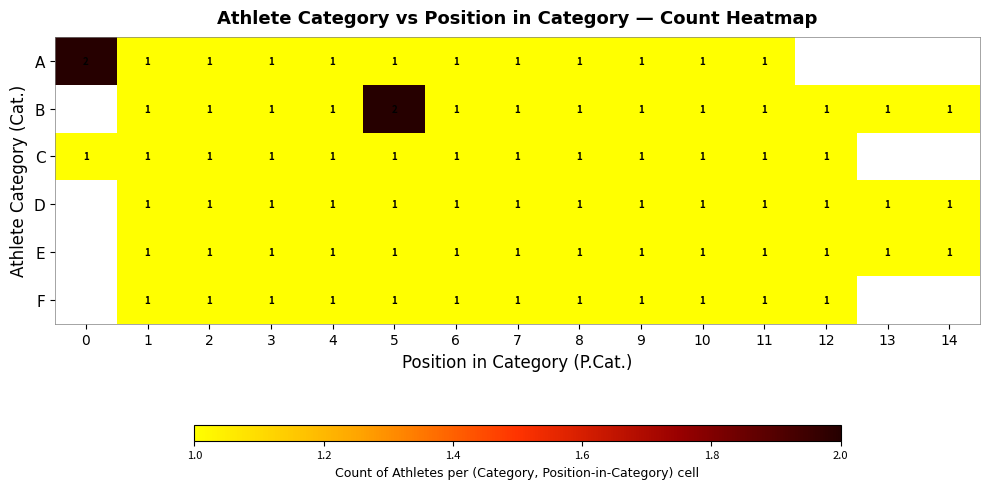

Is it true that B equals 1 at 2?

True